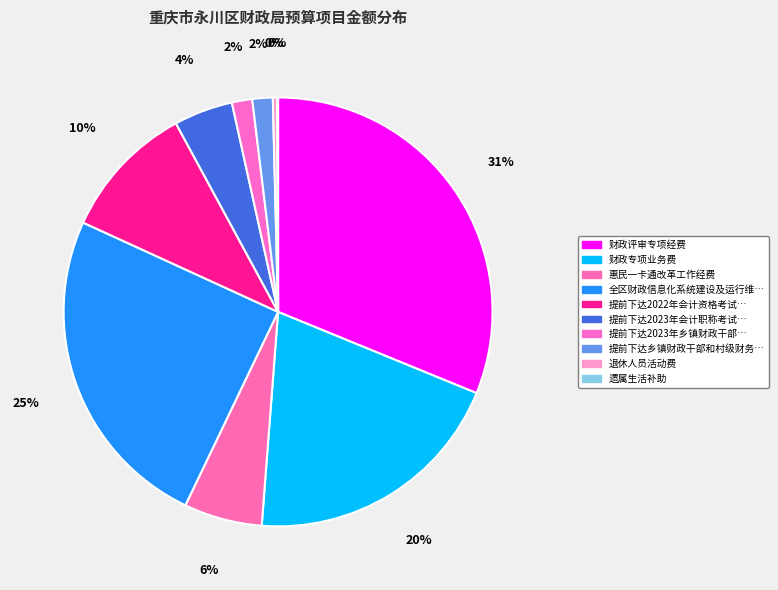

Which slice is the smallest?

遗属生活补助